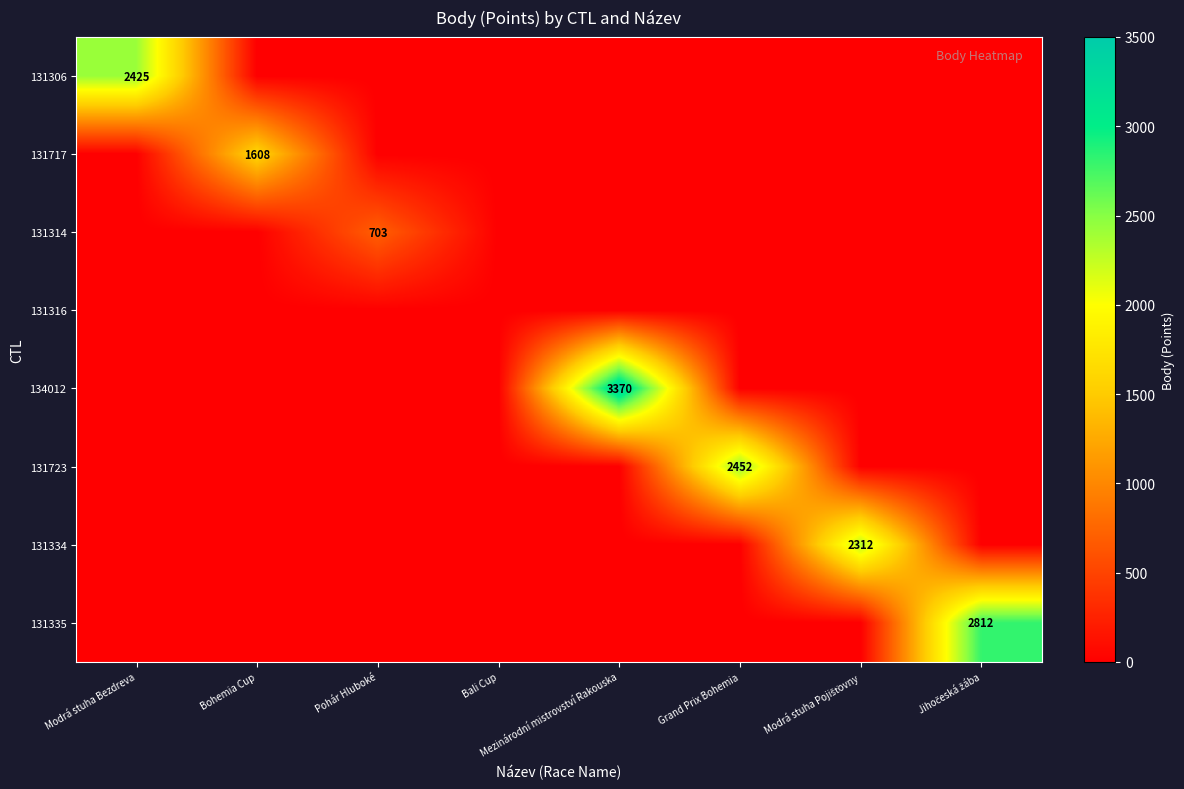

At how many categories does at least one series exceed 1608?

5